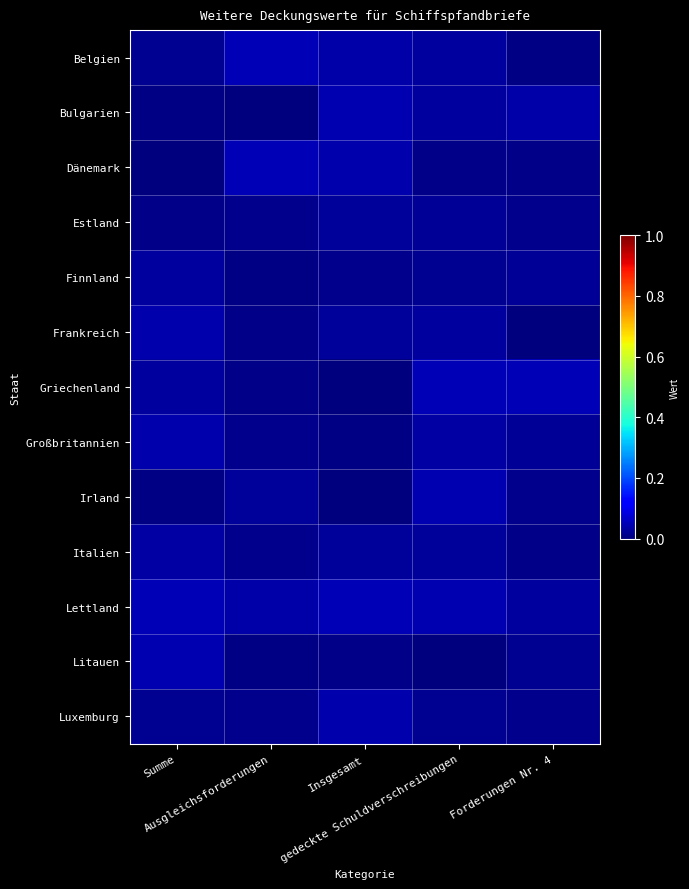

At how many categories does at least one series exceed 0?

5